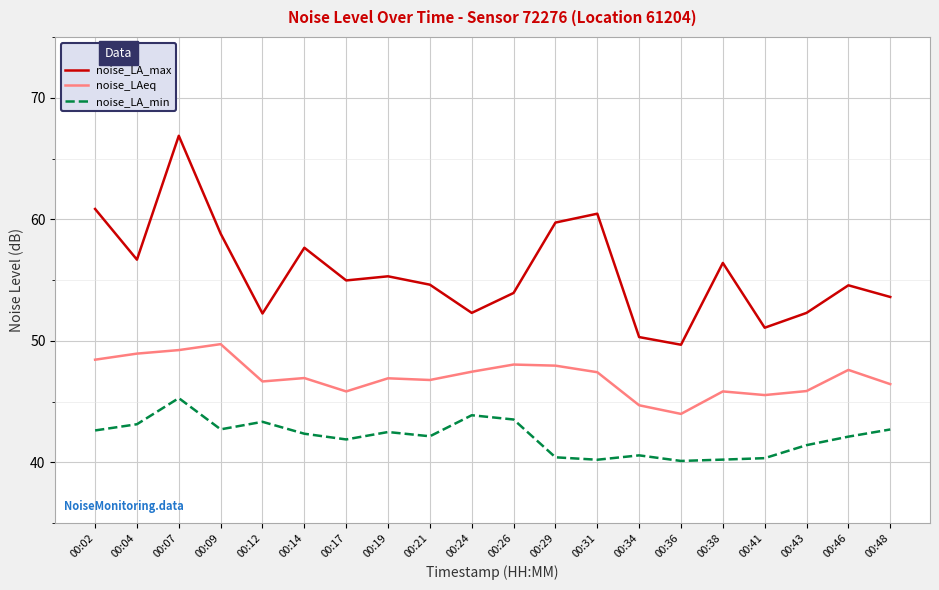

The noise_LA_min series shows 13.0 at 00:04. True or false?

False